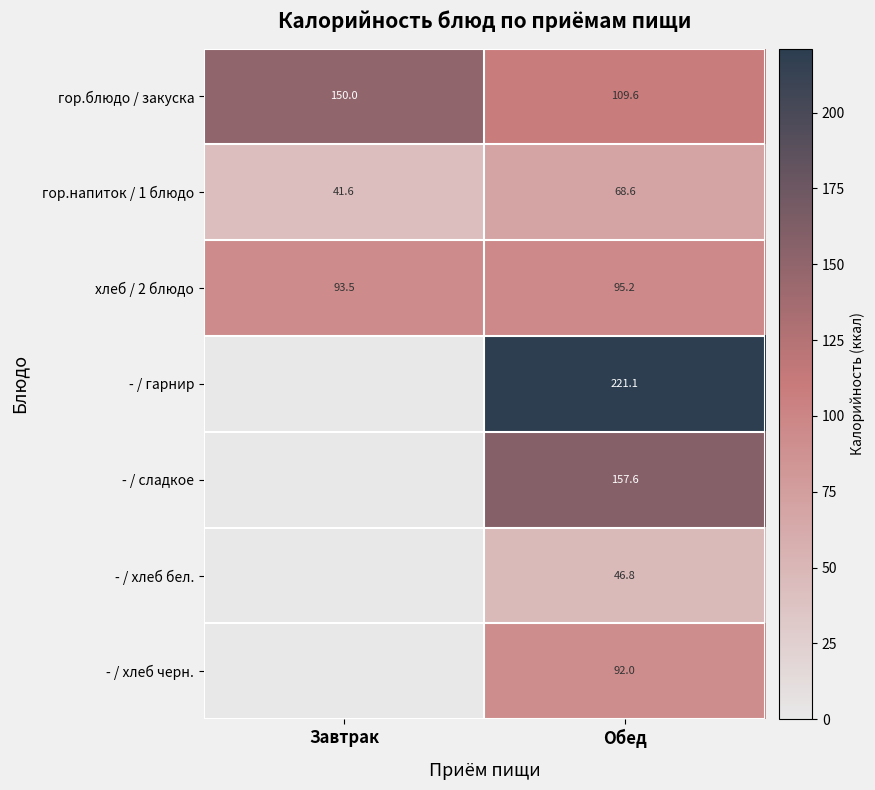

What is the total value across all series at Обед?

790.9